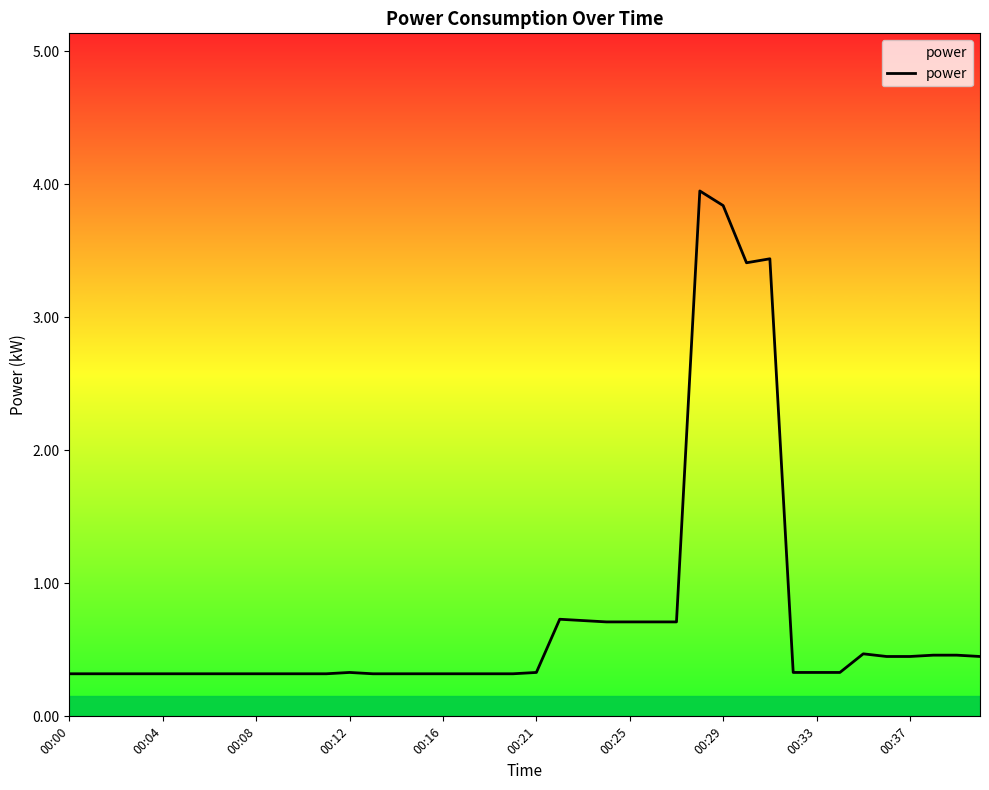

Does the chart display data point markers on the line(s)?

No